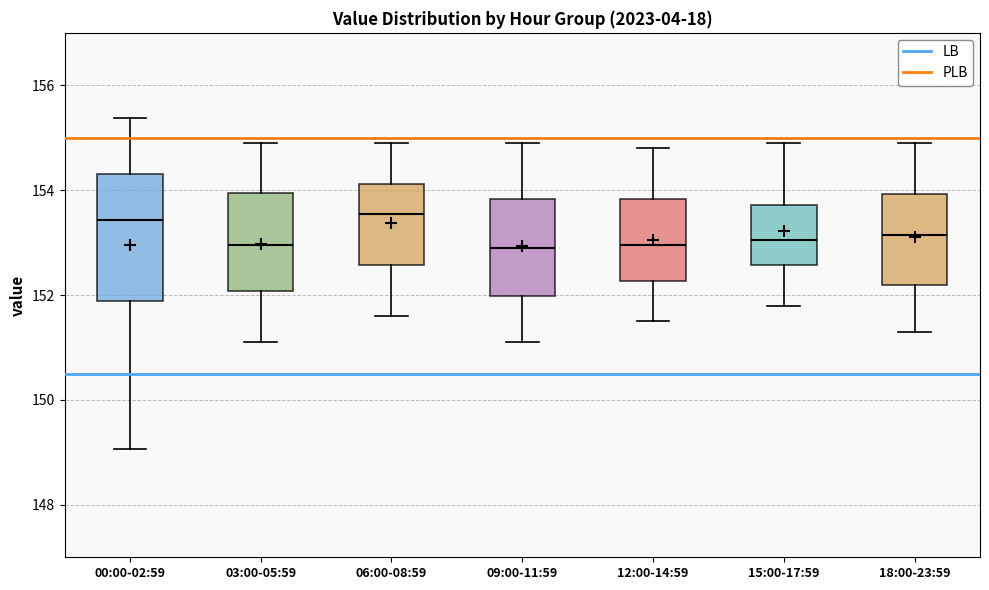

Where does the lower whisker of the box for 03:00-05:59 end on the y-axis? The values are not printed on the chart, so give them approximately, as read against the axis.

151.2